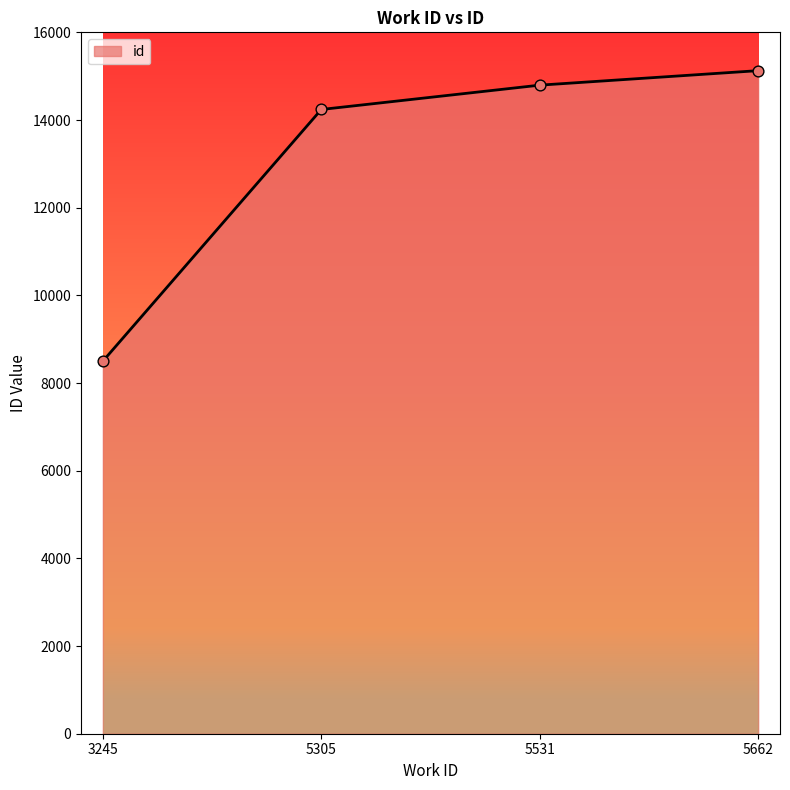

What is the change in value from 5531 to 5662?

+331